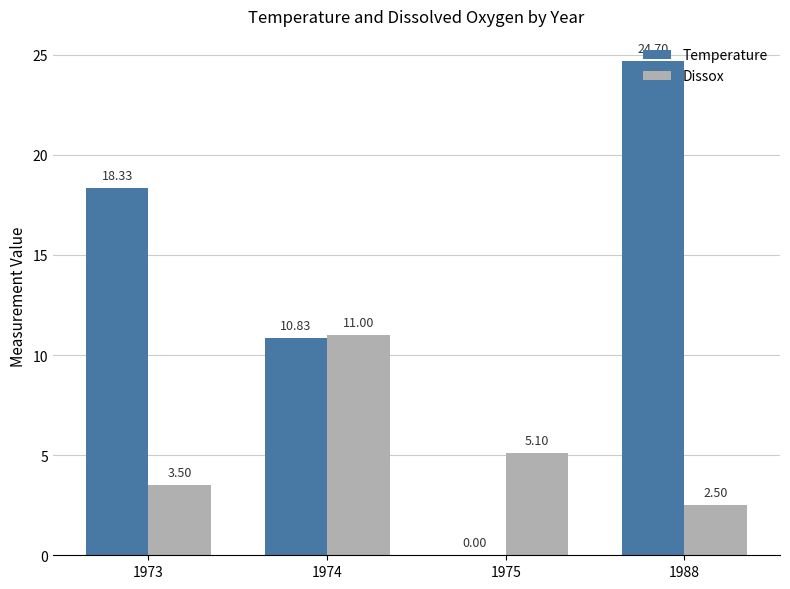

Are the bars horizontal?

No